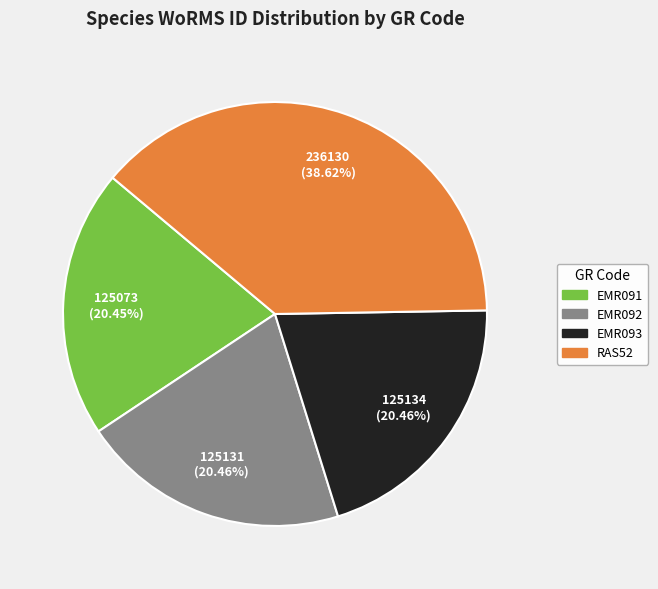

Which category has the biggest portion of the pie?

RAS52